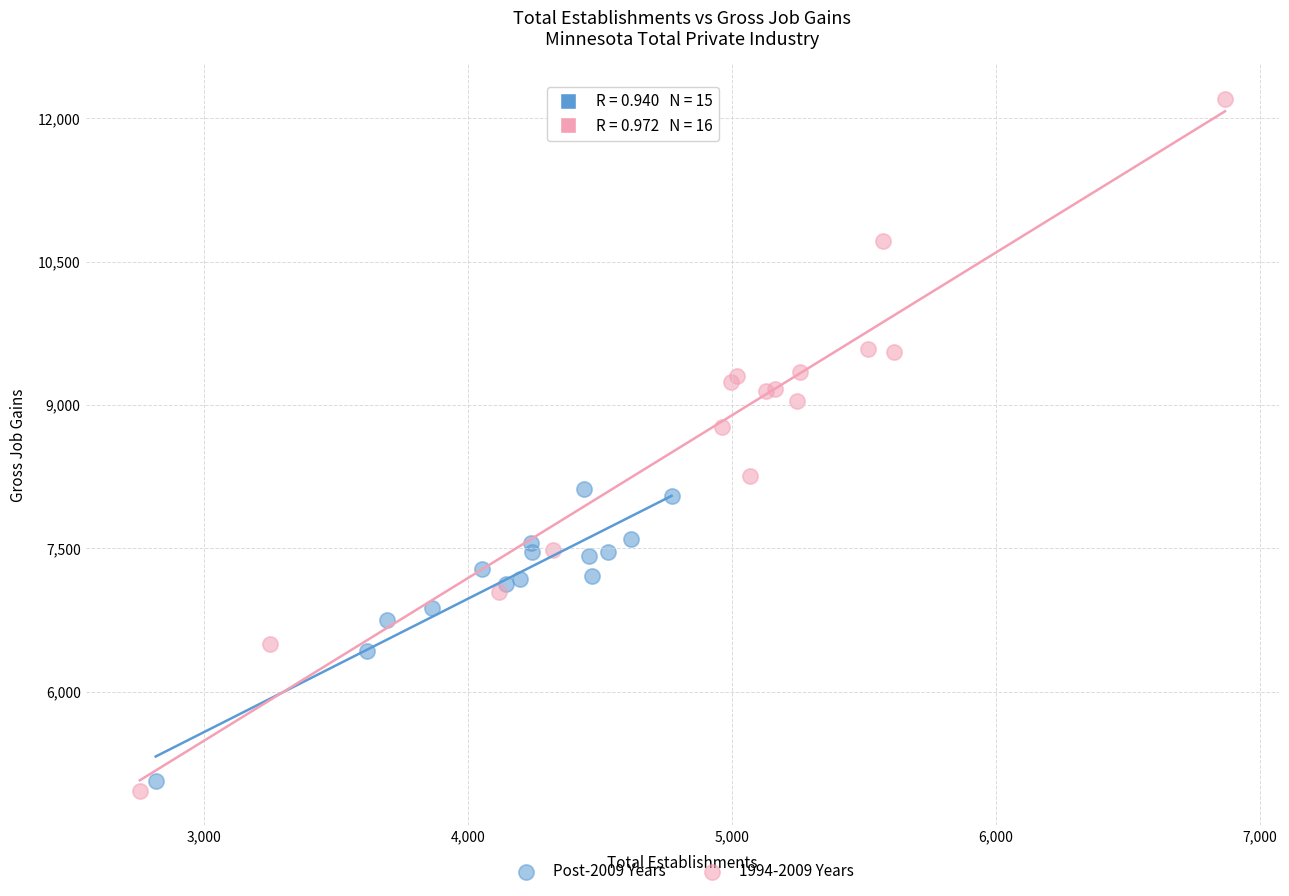

Which series has the widest spread of Y values?

1994-2009 Years